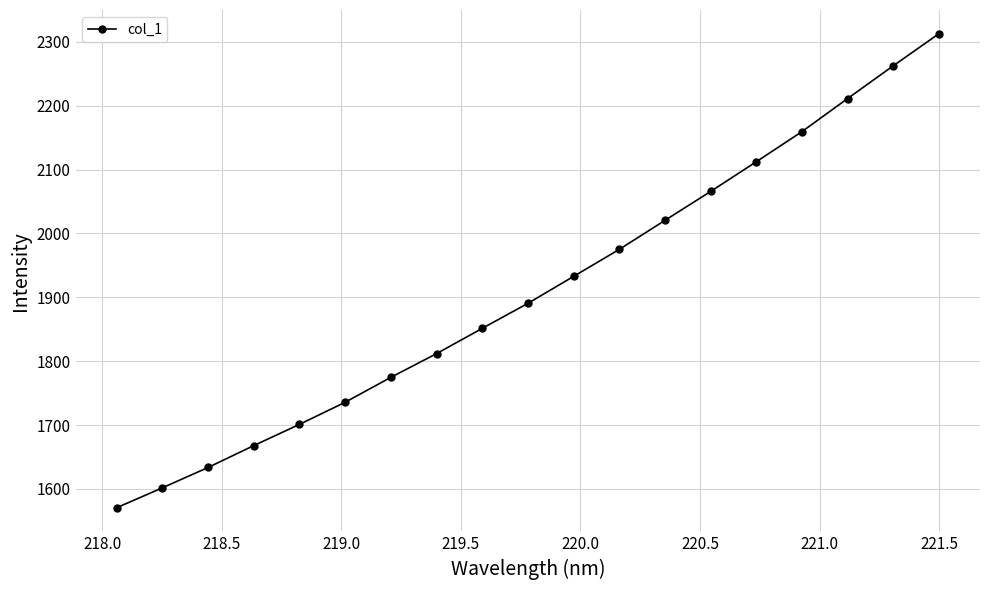

What is the maximum value shown in the chart?

2312.6